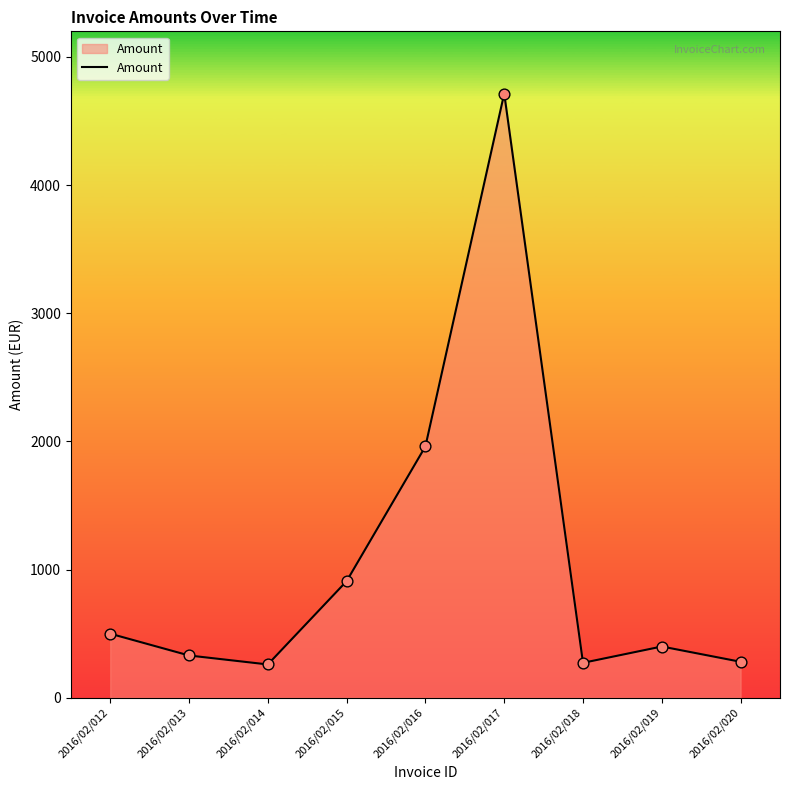

What is the change in value from 2016/02/012 to 2016/02/018?

-227.3